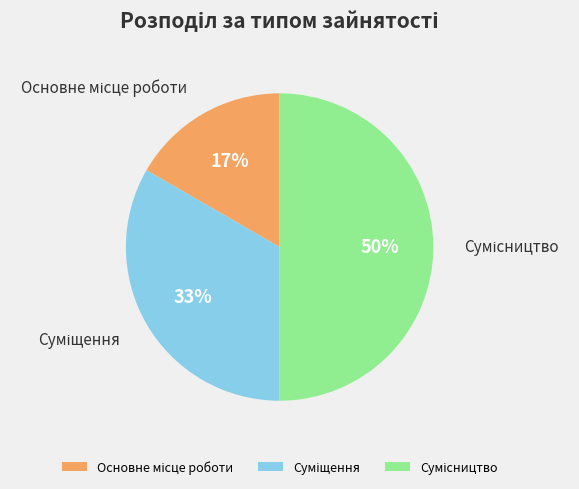

To the nearest percent, what is the average slice percentage?

33%